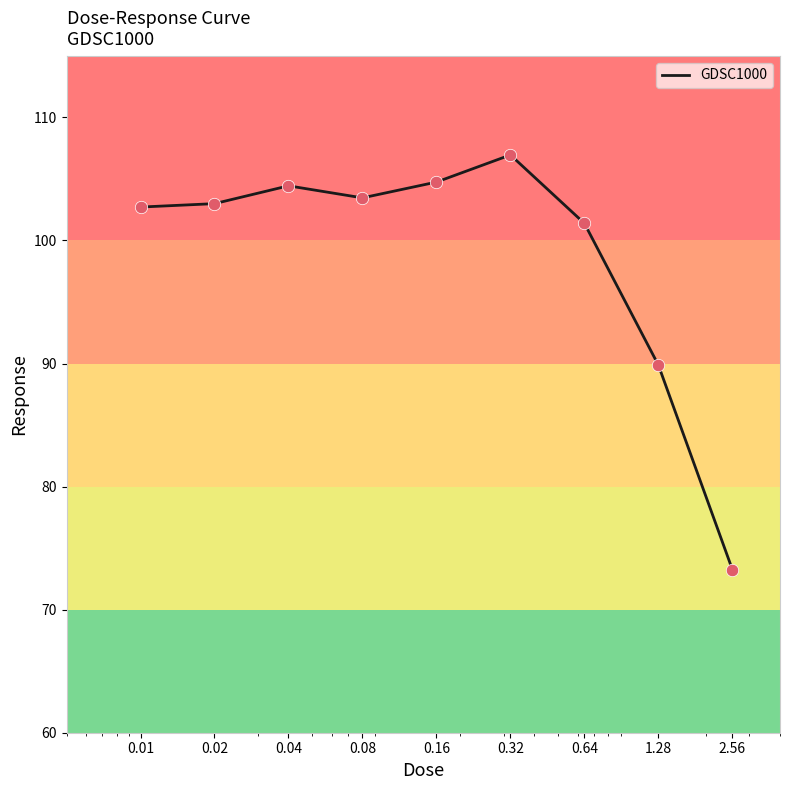

What is the maximum value shown in the chart?

107.0